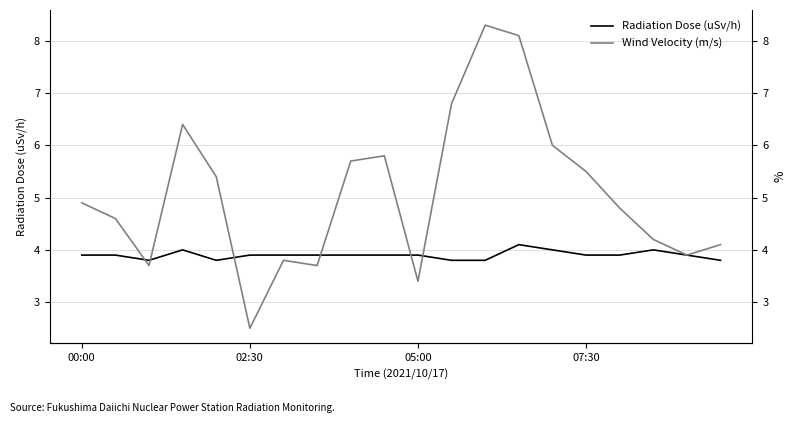

Reading left to right, extract all data points from this chart.

Radiation Dose (uSv/h): 3.9	3.9	3.8	4.0	3.8	3.9	3.9	3.9	3.9	3.9	3.9	3.8	3.8	4.1	4.0	3.9	3.9	4.0	3.9	3.8
Wind Velocity (m/s): 4.9	4.6	3.7	6.4	5.4	2.5	3.8	3.7	5.7	5.8	3.4	6.8	8.3	8.1	6.0	5.5	4.8	4.2	3.9	4.1